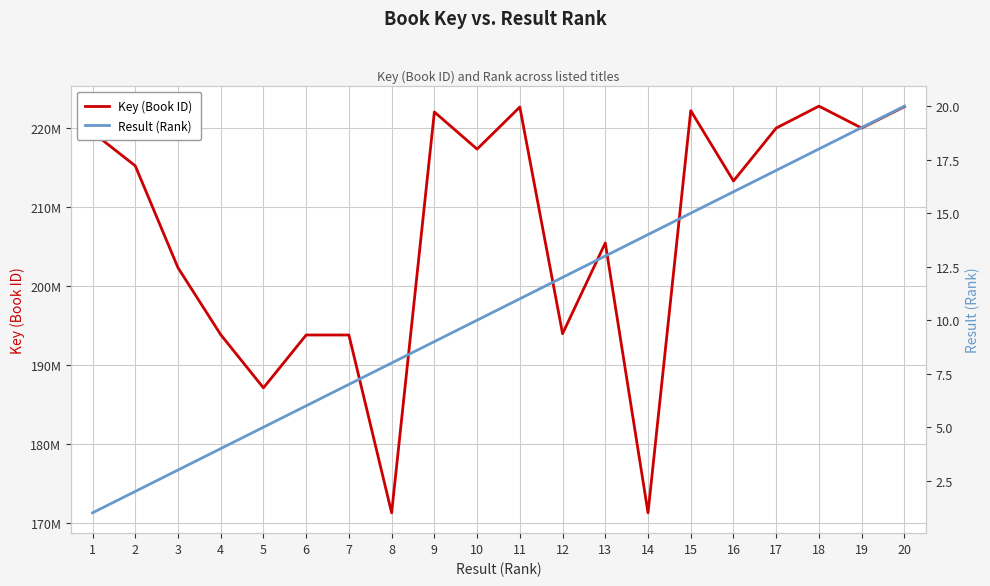

Which series has the widest spread of values?

Key (Book ID)